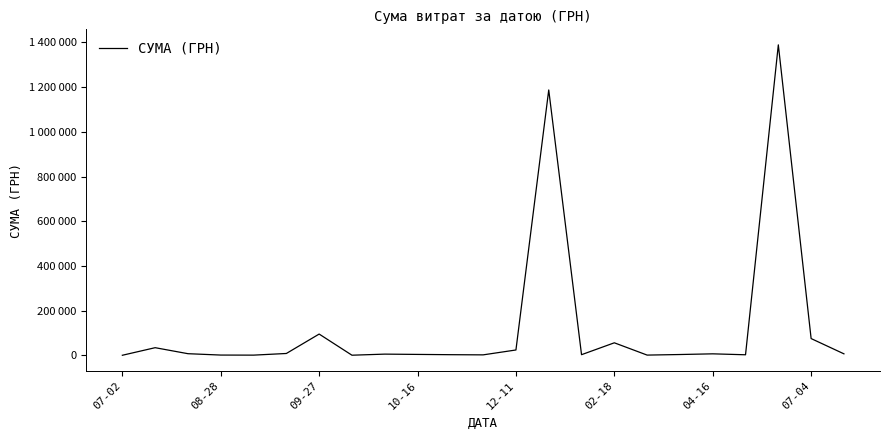

Does the chart display data point markers on the line(s)?

No